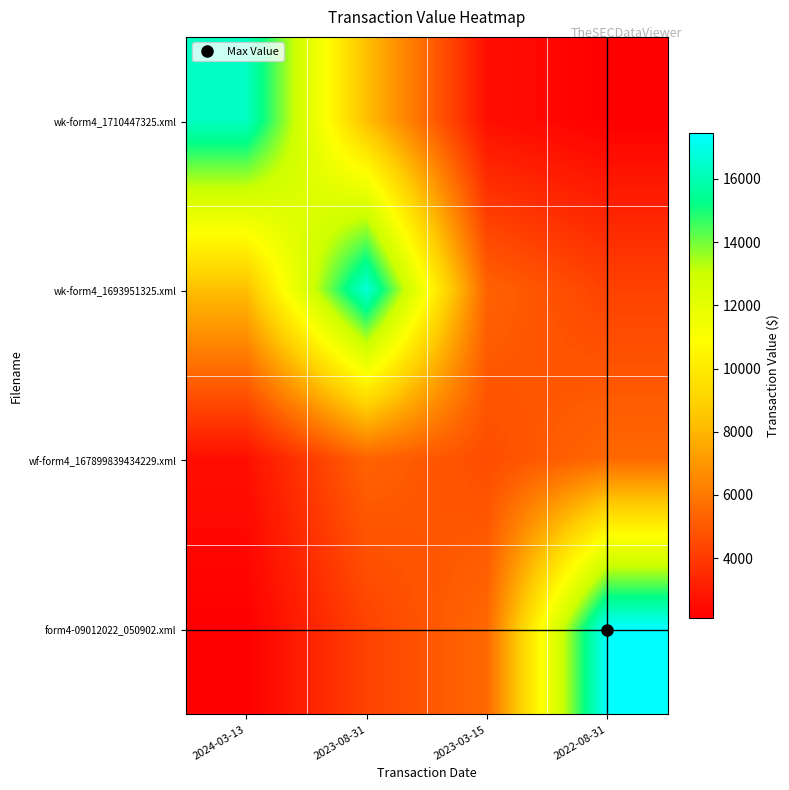

At 2023-03-15, list the series in order from smallest to largest.

wk-form4_1710447325.xml, wf-form4_167899839434229.xml, wk-form4_1693951325.xml, form4-09012022_050902.xml